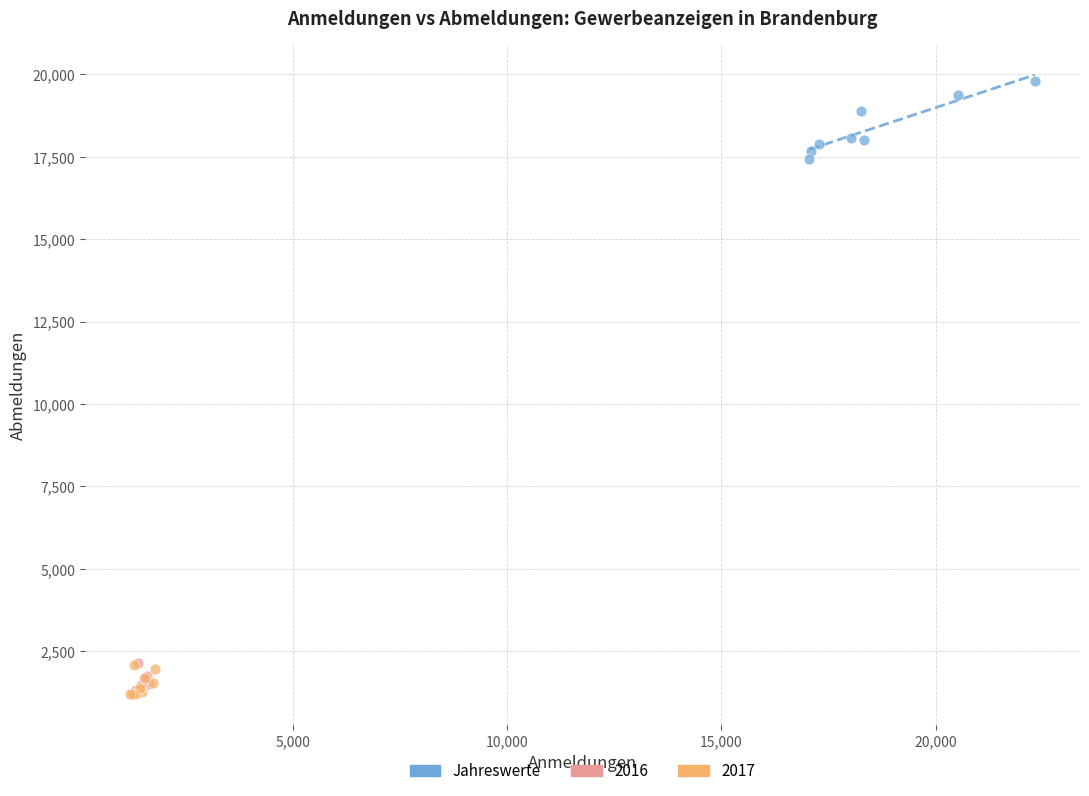

Which series has the widest spread of Y values?

Jahreswerte